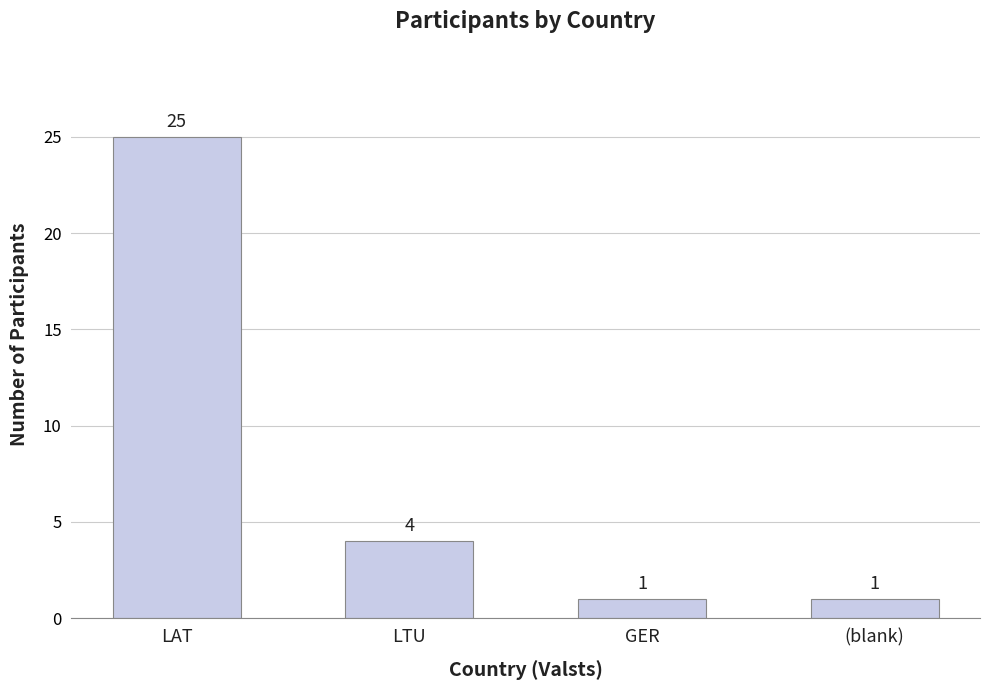

How many categories are shown in the chart?

4